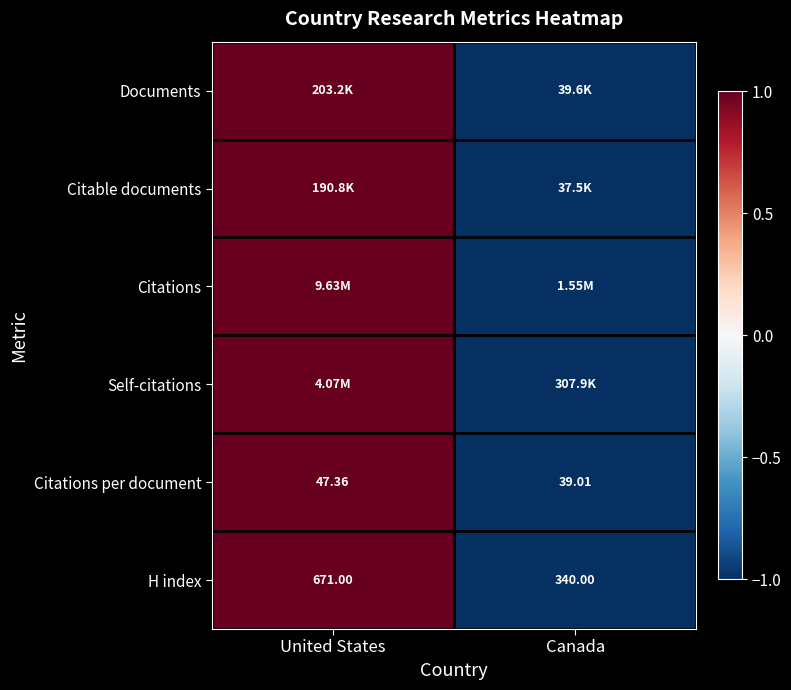

At which category is the sum across all series the highest?

United States